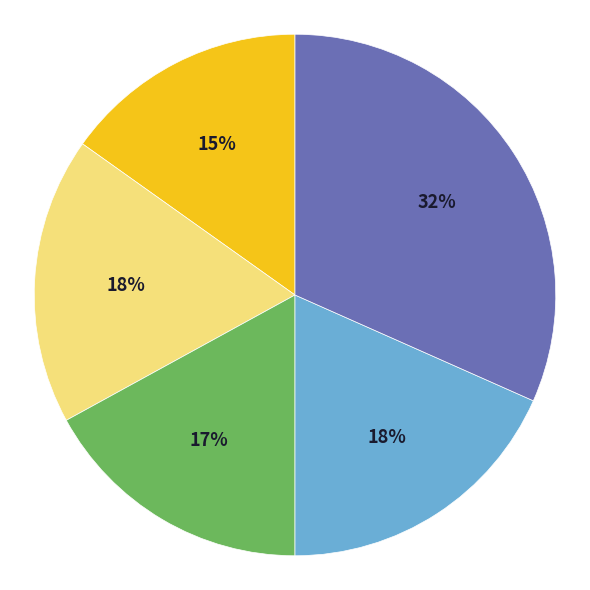

Is there a majority slice in this chart?

No